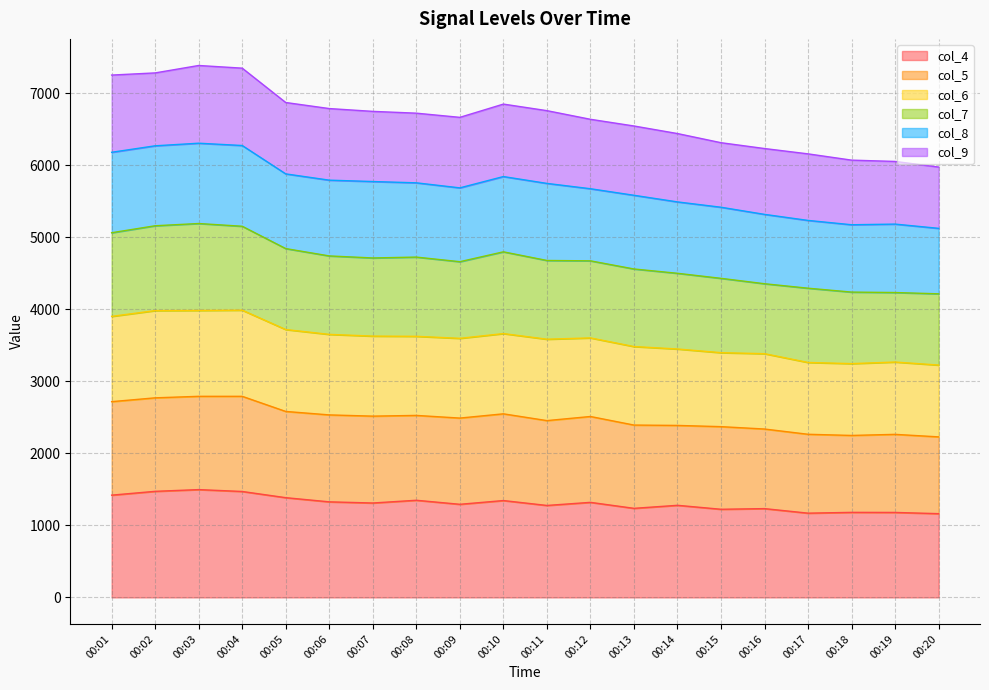

What is the highest value of the col_4 series?

1497